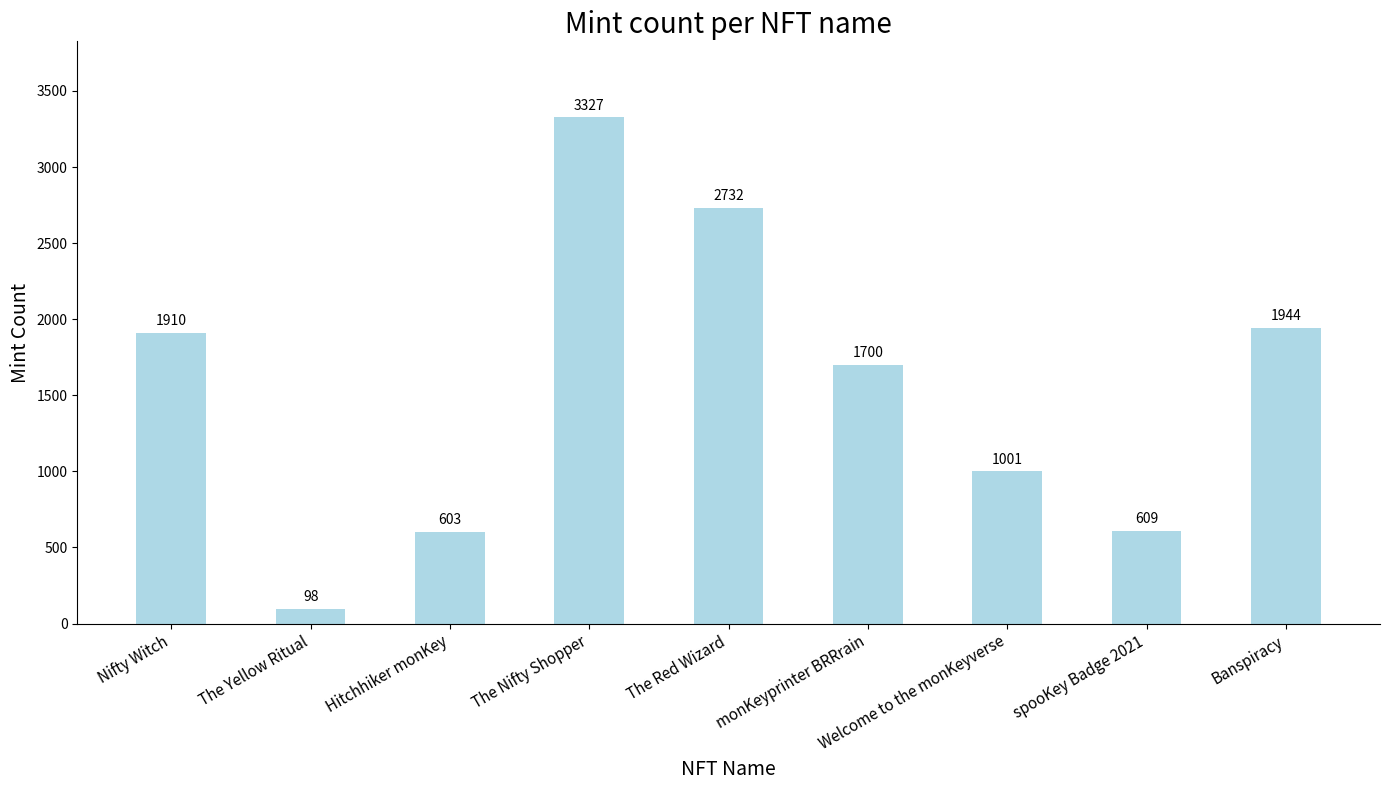

What is the average value?

1547